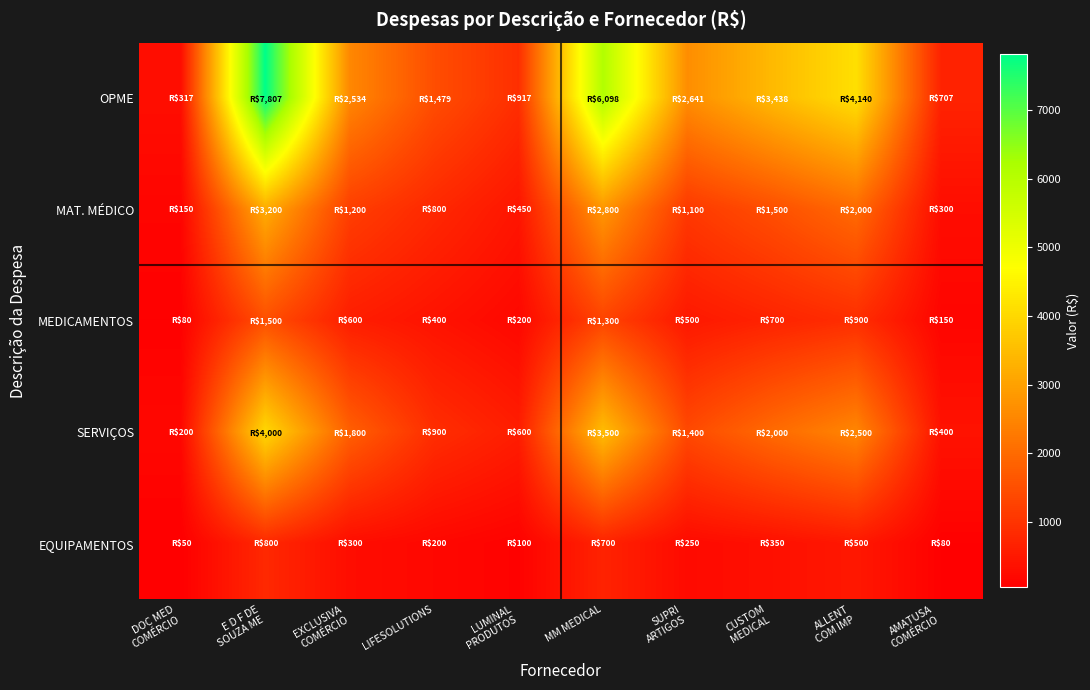

What is the smallest value displayed?

50.0